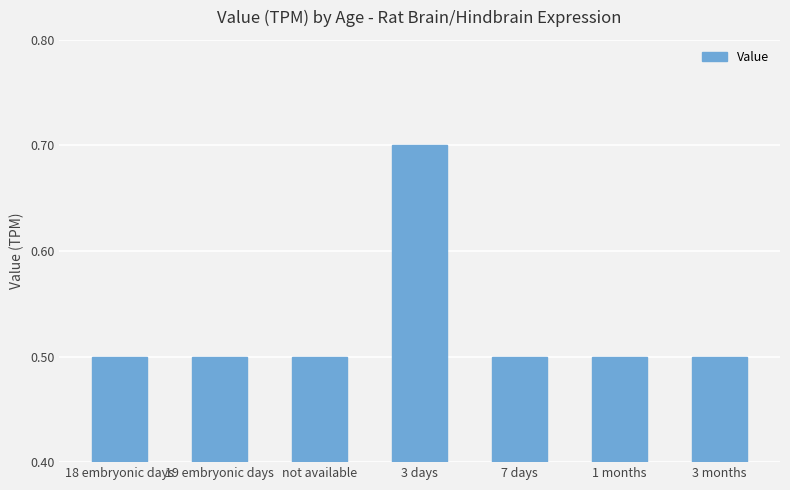

Reading right to left, list all the values displayed in this chart.

3 months=0.5	1 months=0.5	7 days=0.5	3 days=0.7	not available=0.5	19 embryonic days=0.5	18 embryonic days=0.5